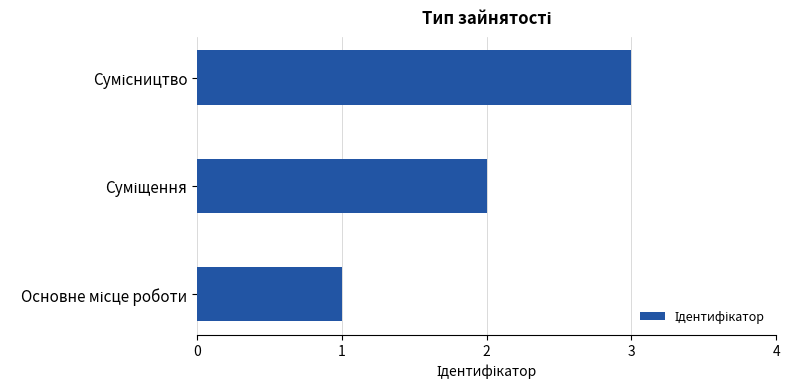

What is the sum of all values?

6